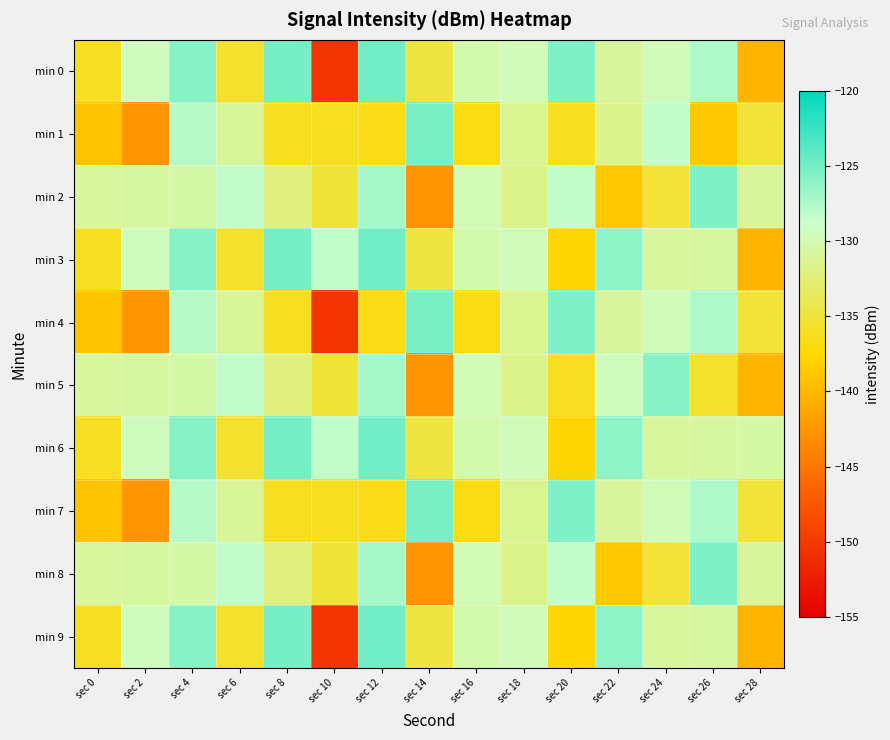

How many series are shown in this chart?

10